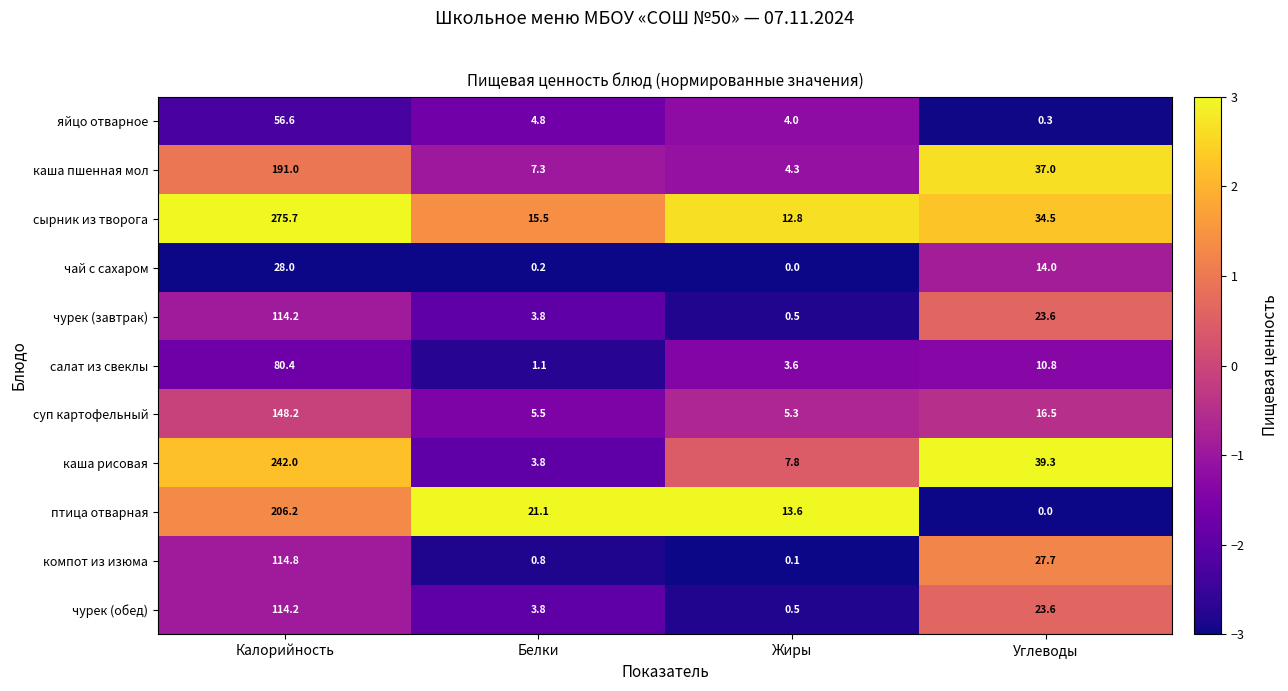

How many data points in каша рисовая are above 39?

2